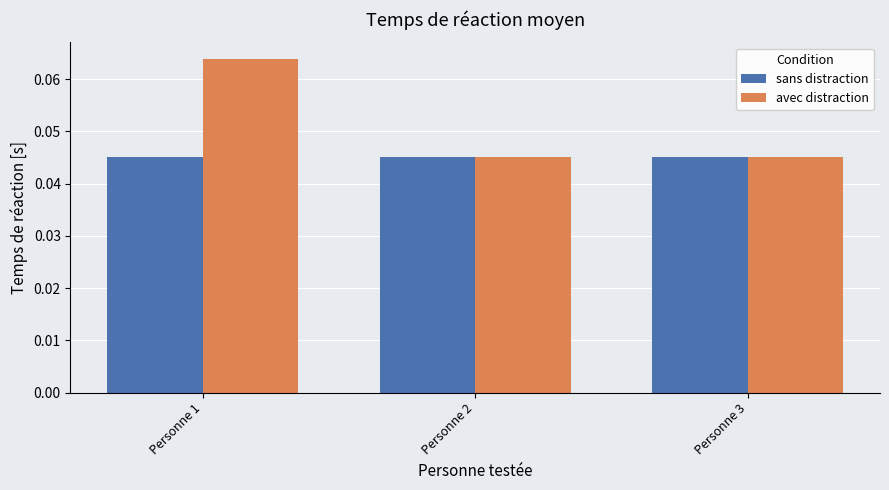

The sans distraction series shows 0.1 at Personne 2. True or false?

False